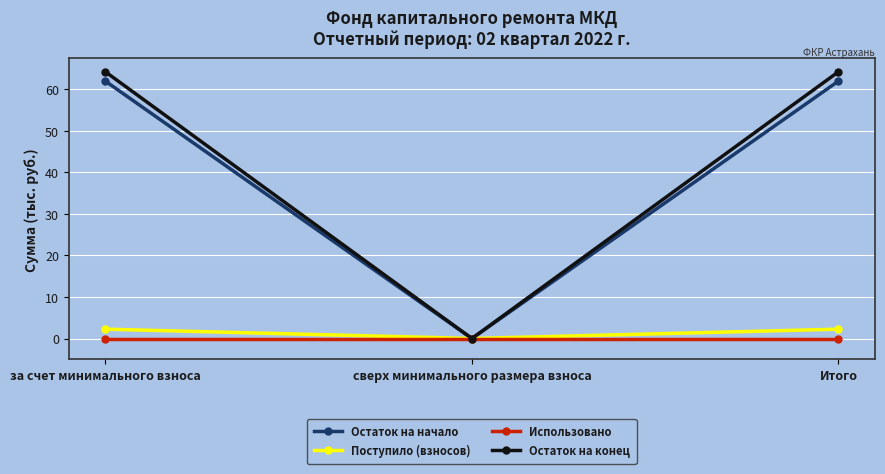

At за счет минимального взноса, list the series in order from smallest to largest.

Использовано, Поступило (взносов), Остаток на начало, Остаток на конец